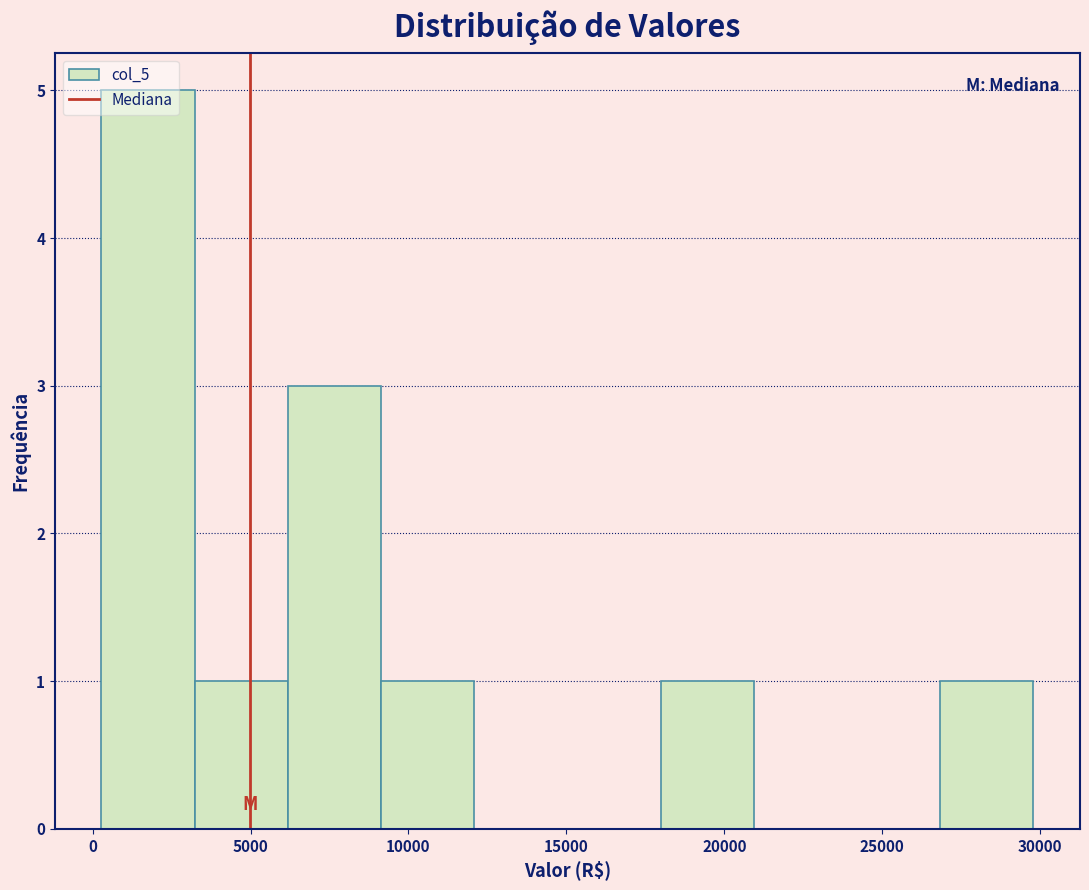

Reading left to right, list every bar in this chart as the range it spans on the x-axis followed by its height. Neither the bar edges nor the heights are printed on the chart, so give them approximately, as read against the axes.

500 to 3000: 5
3000 to 6000: 1
6000 to 9000: 3
9000 to 12000: 1
12000 to 15000: 0
15000 to 18000: 0
18000 to 21000: 1
21000 to 24000: 0
24000 to 27000: 0
27000 to 30000: 1